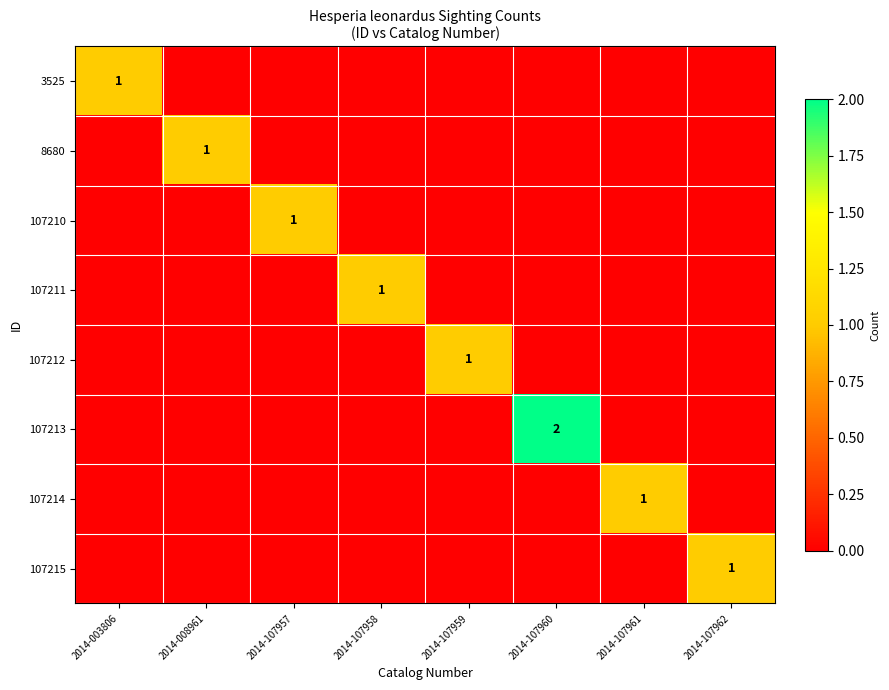

True or false: 107214 has a value of 0 at 2014-107960.

True